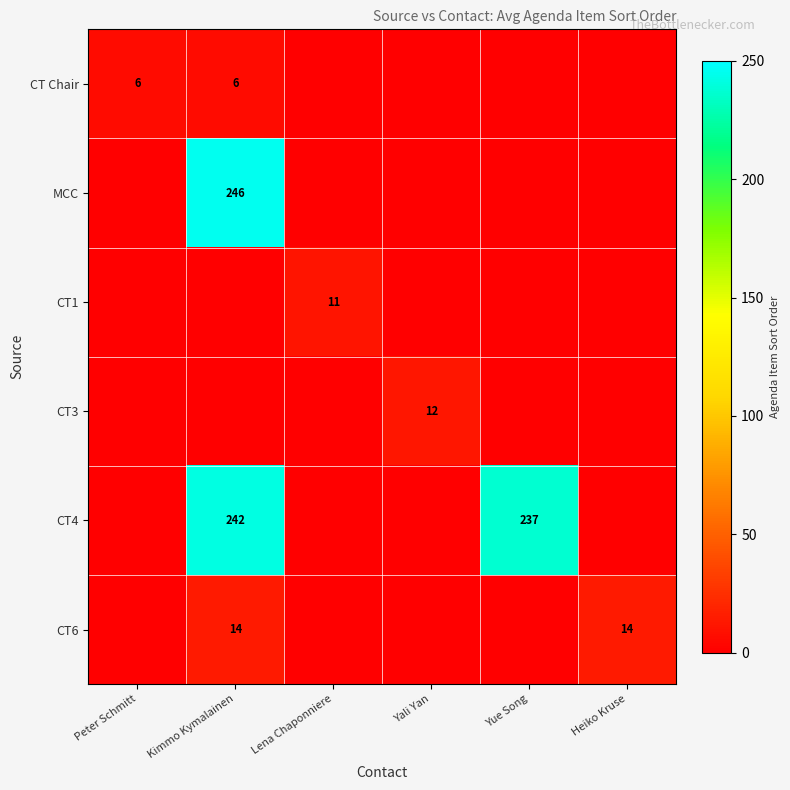

The CT3 series shows 12 at Yali Yan. True or false?

True